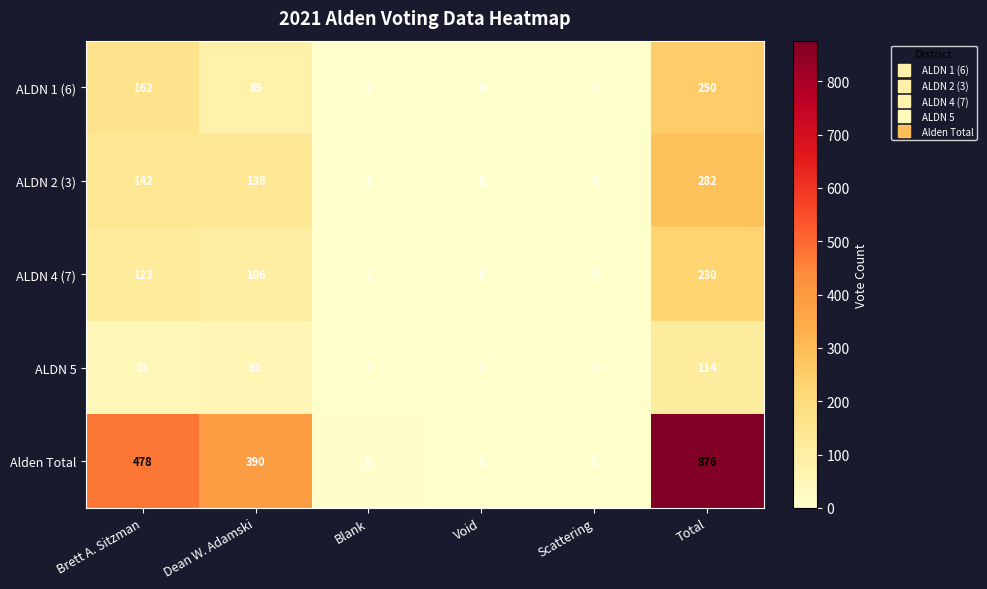

What is the sum of the ALDN 2 (3) values at Brett A. Sitzman and Blank?

144